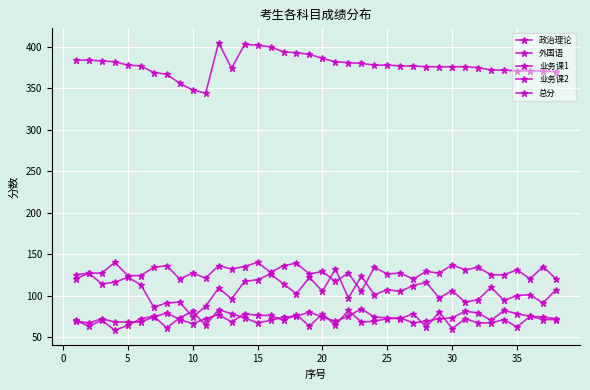

At which category does 政治理论 reach its first local peak?

5